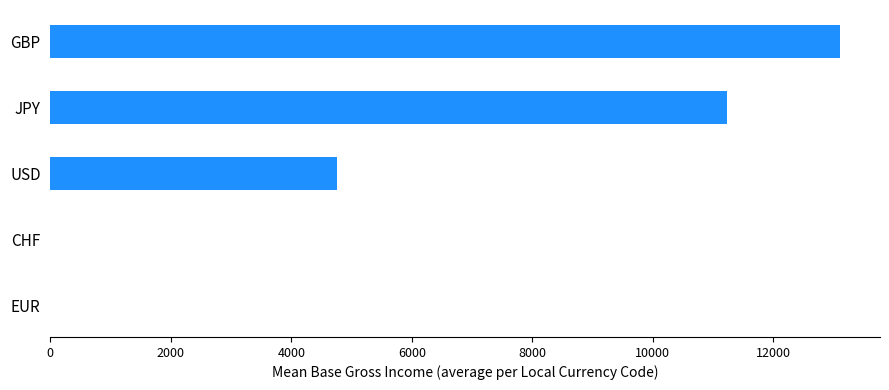

What is the sum of the values at GBP and USD?

17879.6